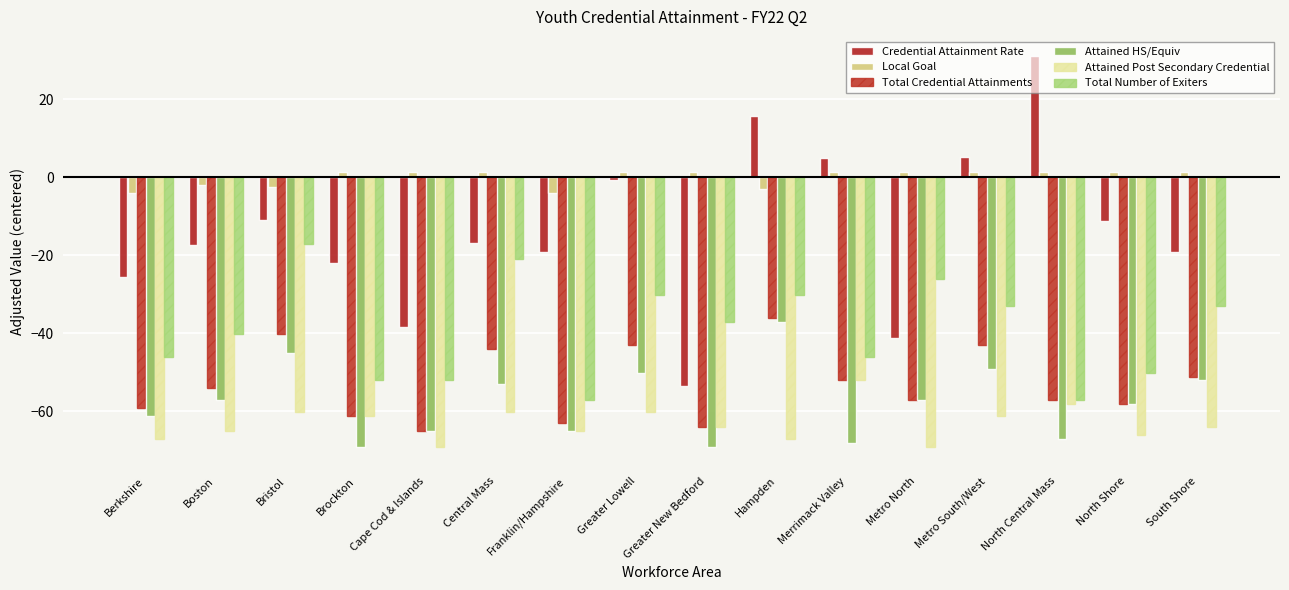

What is the label of the 9th bar from the left?

Greater New Bedford